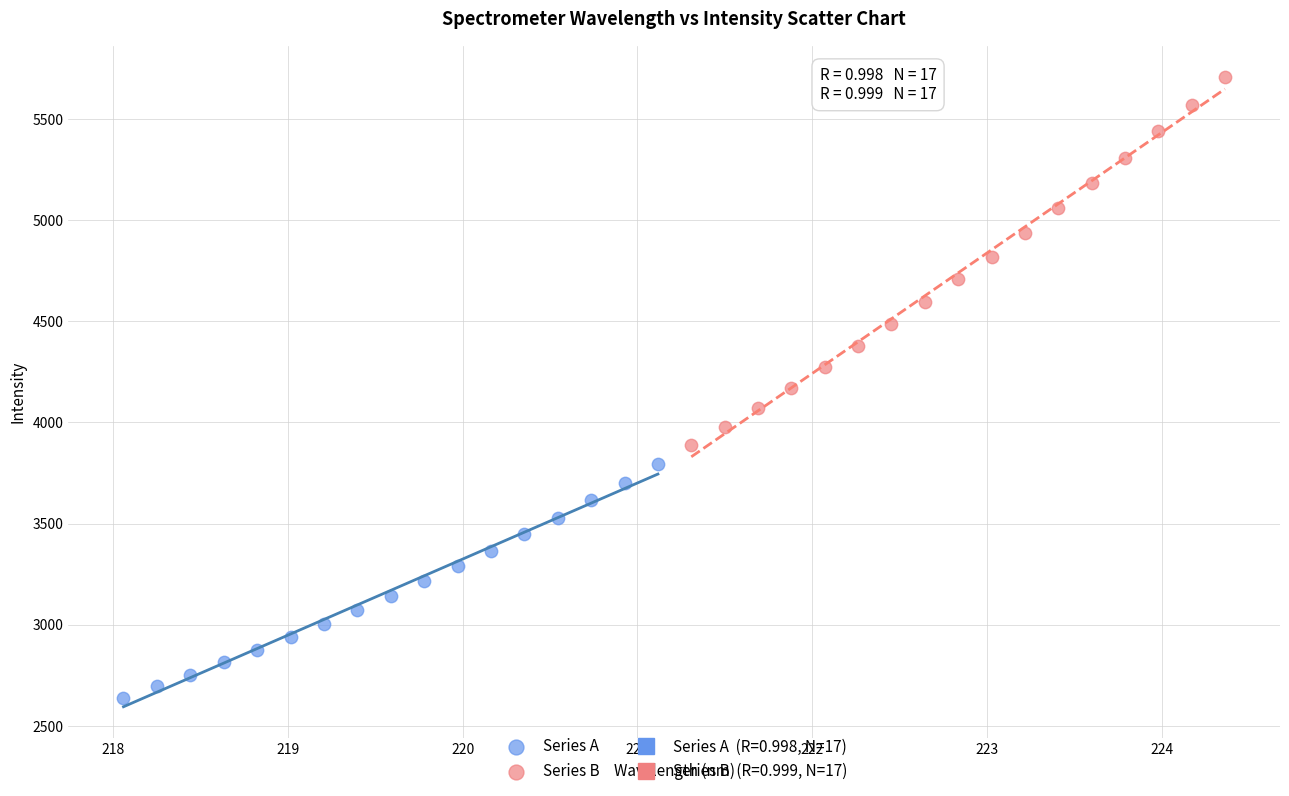

Which series contains the highest Y value?

Series B